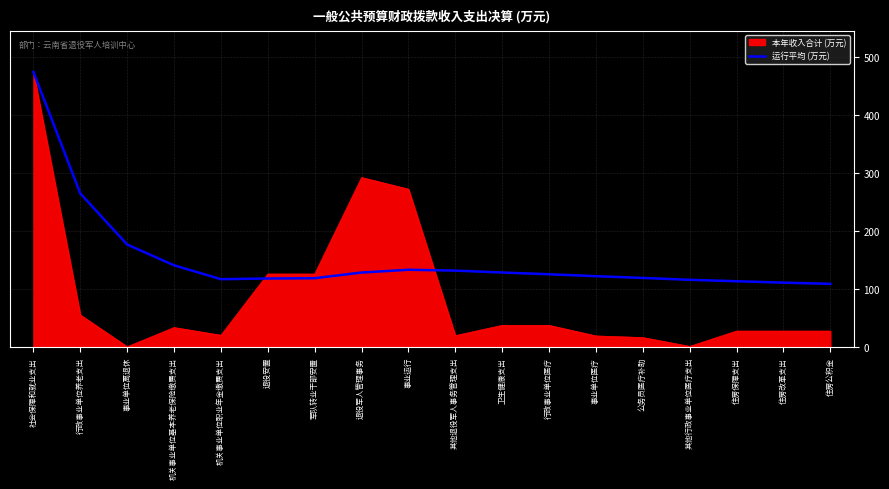

What position from the left is 公务员医疗补助?

14